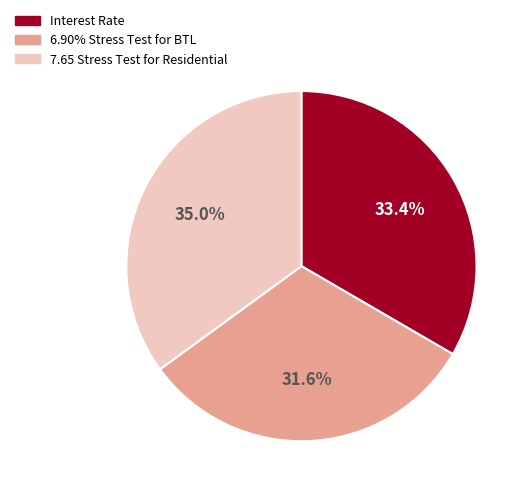

What percentage is the Interest Rate slice, to the nearest percent?

33%